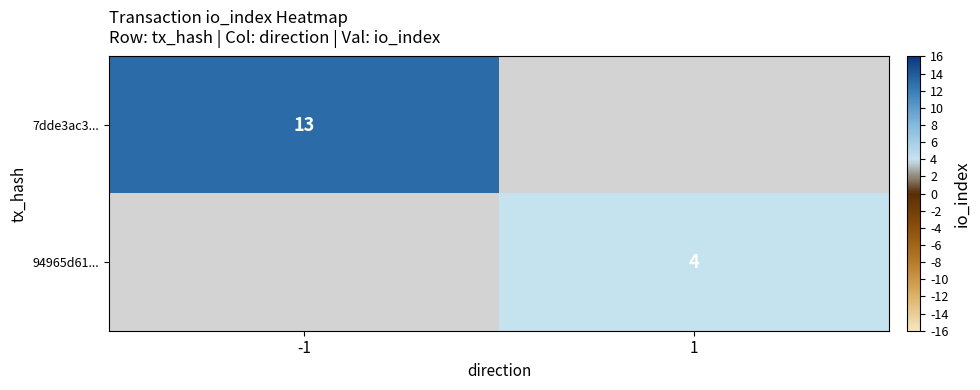

True or false: 7dde3ac3... has a value of 13 at -1.

True